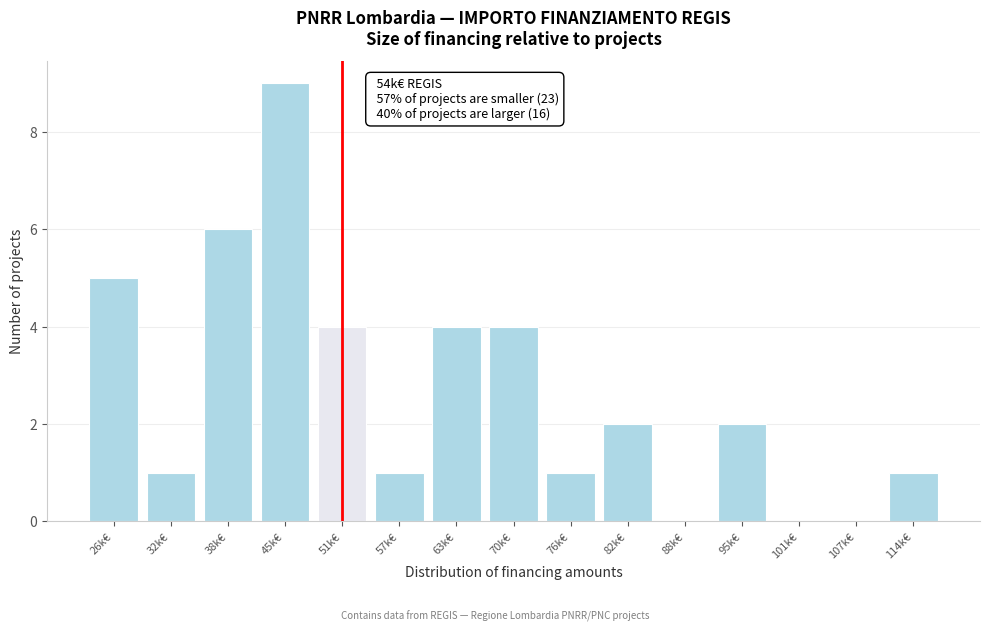

Reading left to right, extract all data points from this chart.

26k€=5	32k€=1	38k€=6	45k€=9	51k€=4	57k€=1	63k€=4	70k€=4	76k€=1	82k€=2	88k€=0	95k€=2	101k€=0	107k€=0	114k€=1